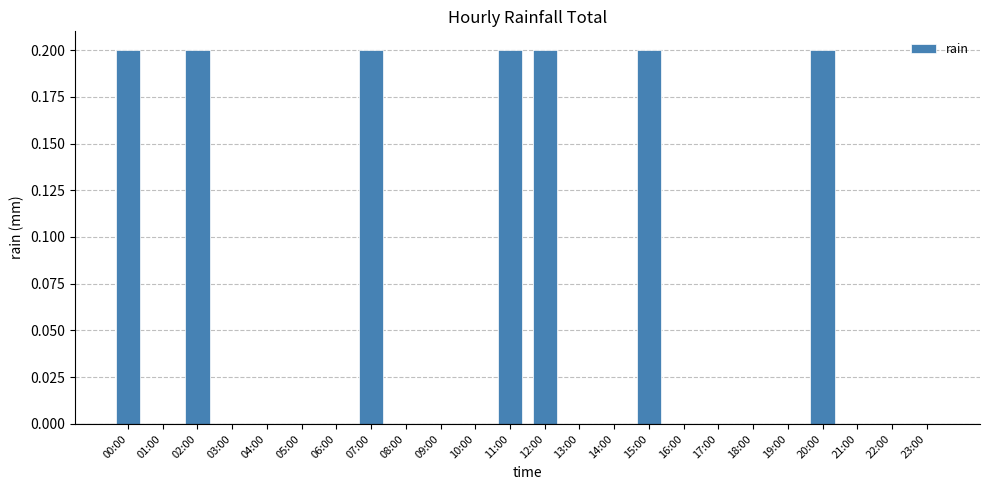

What is the maximum value shown in the chart?

0.2